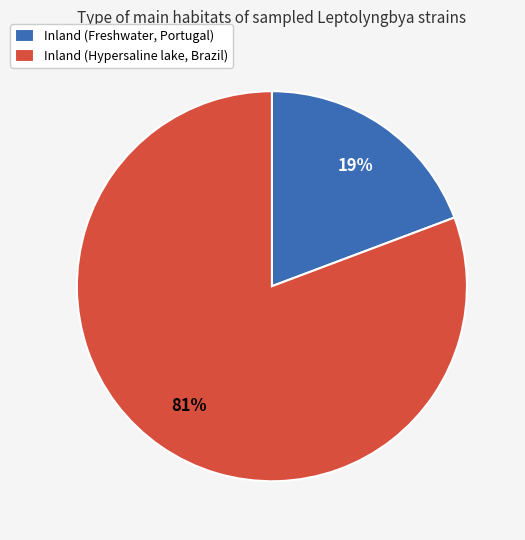

Between Inland (Freshwater, Portugal) and Inland (Hypersaline lake, Brazil), which is larger?

Inland (Hypersaline lake, Brazil)